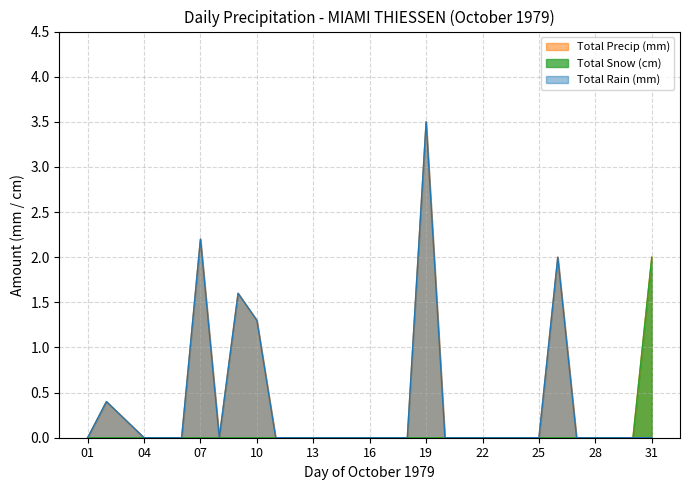

What is the greatest value displayed?

3.5